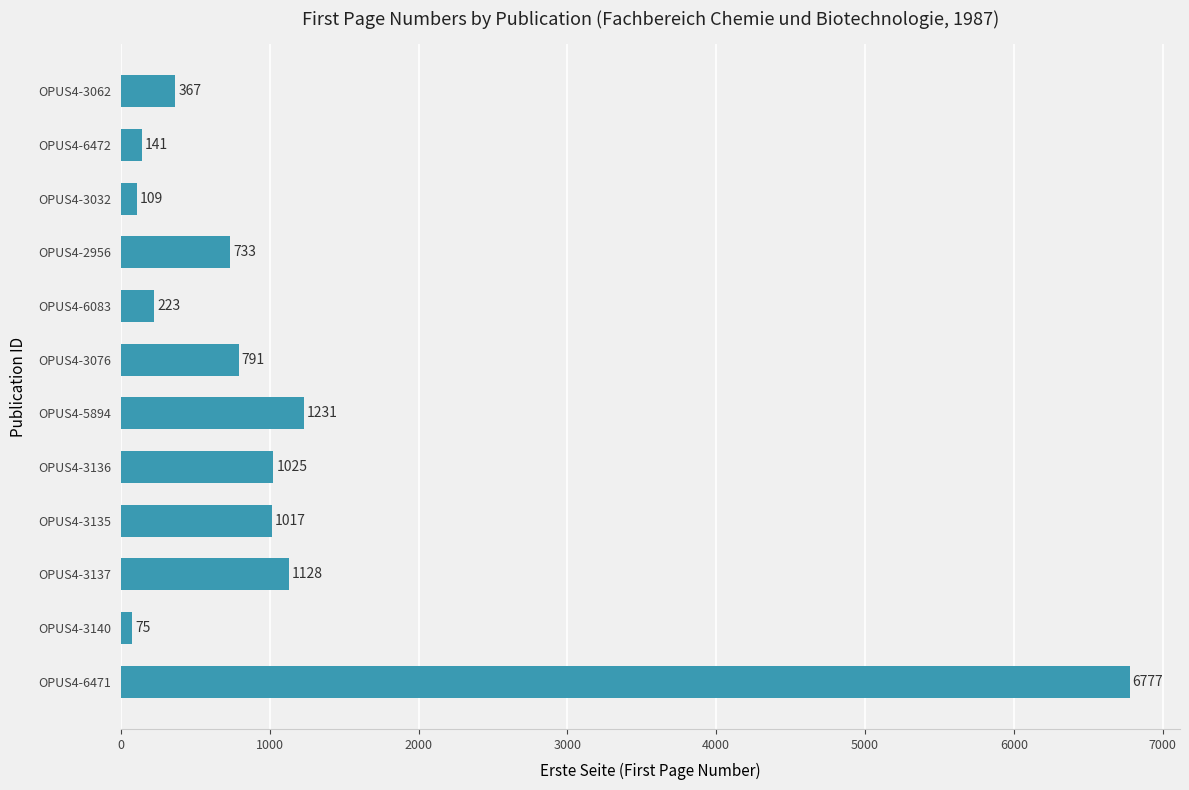

Approximately how many times larger is the value at OPUS4-3137 compared to OPUS4-3032?

10.3